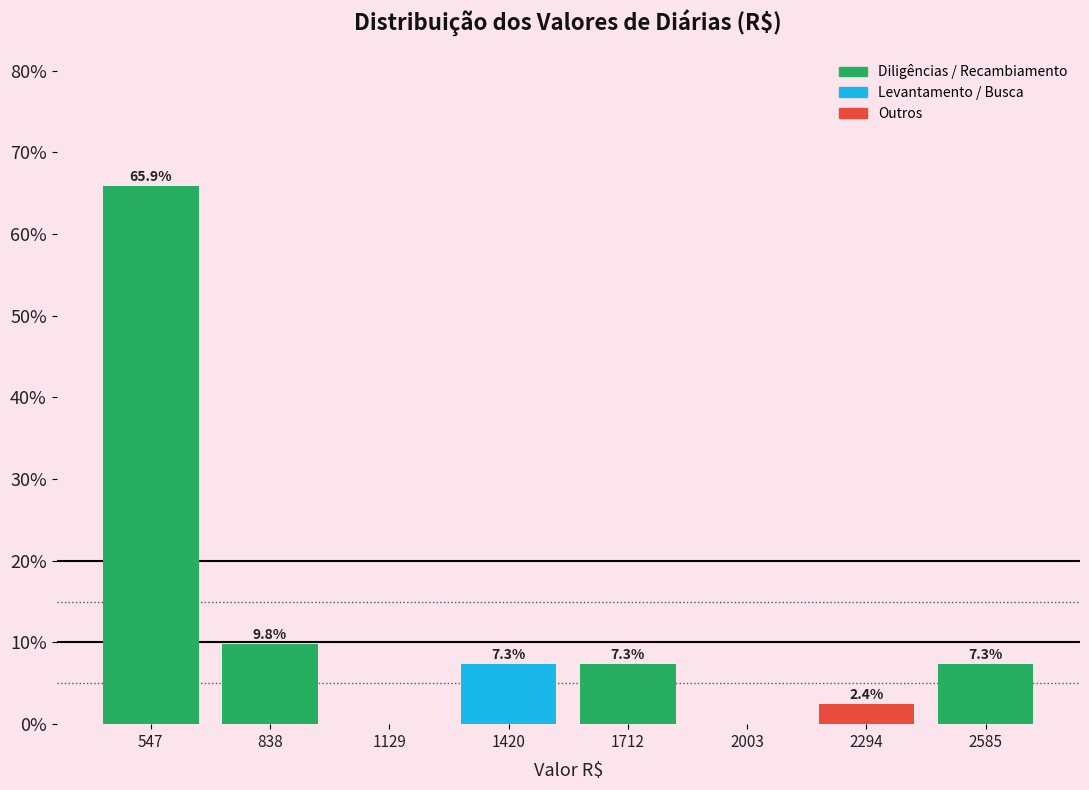

Over which range of the x-axis is the bar tallest?

400 to 700